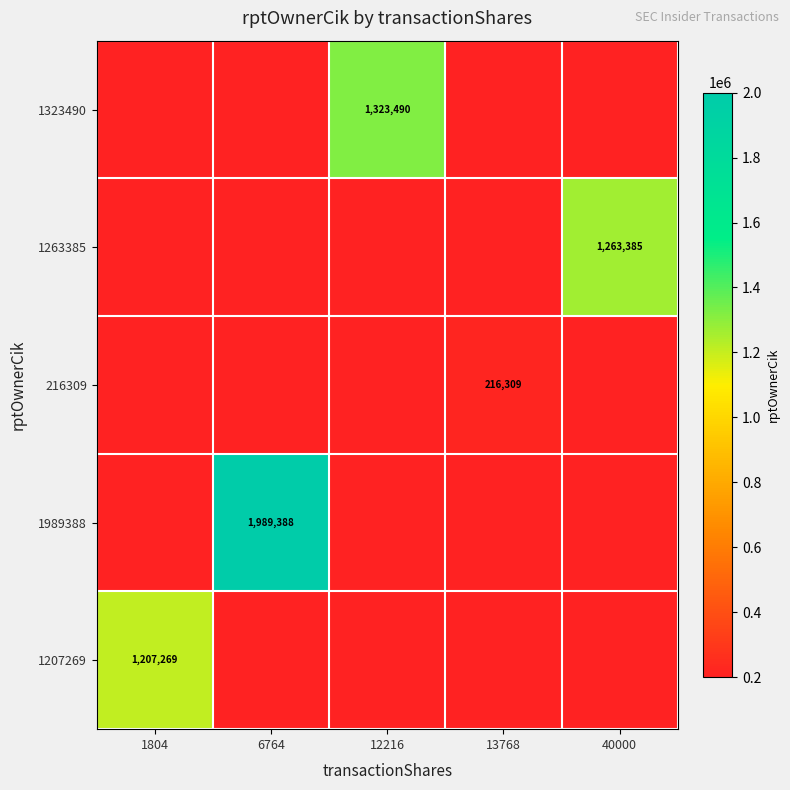

At which category is the sum across all series the highest?

6764